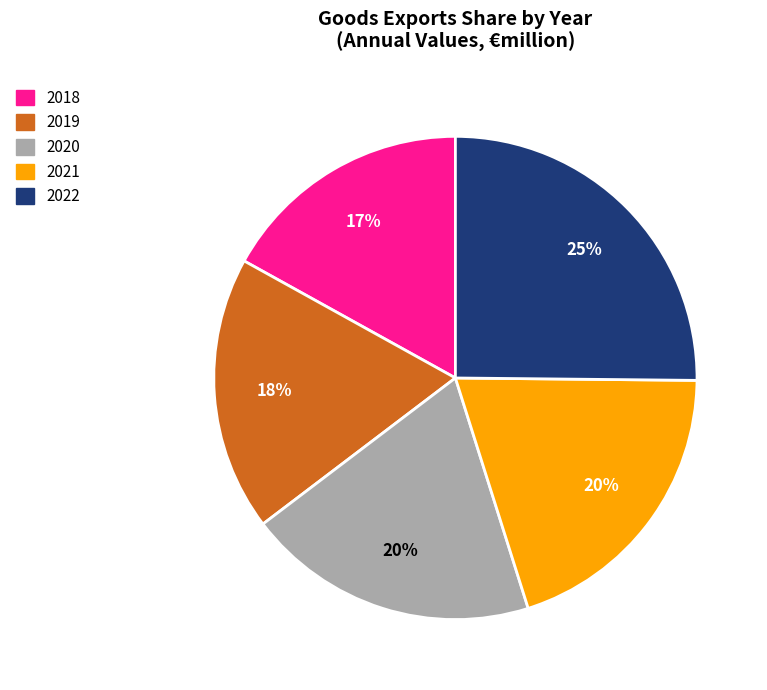

Do 2021 and 2019 together represent more than half of the pie?

No